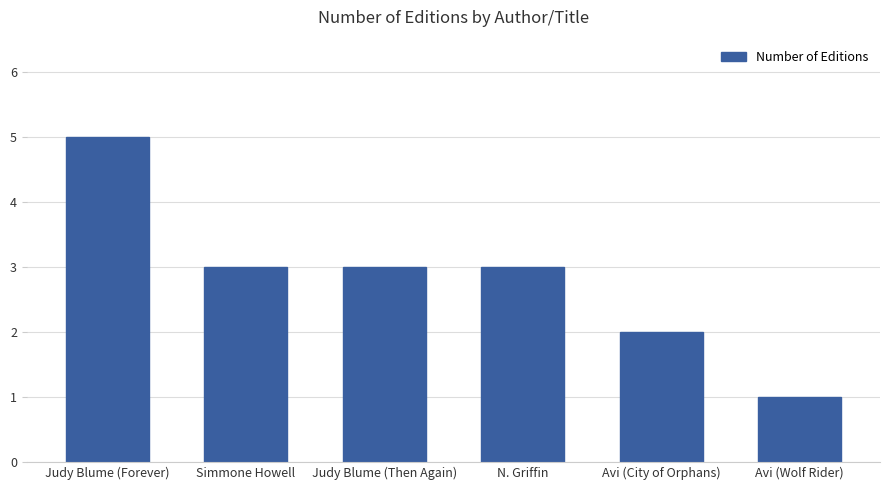

How many distinct data groups are displayed?

1